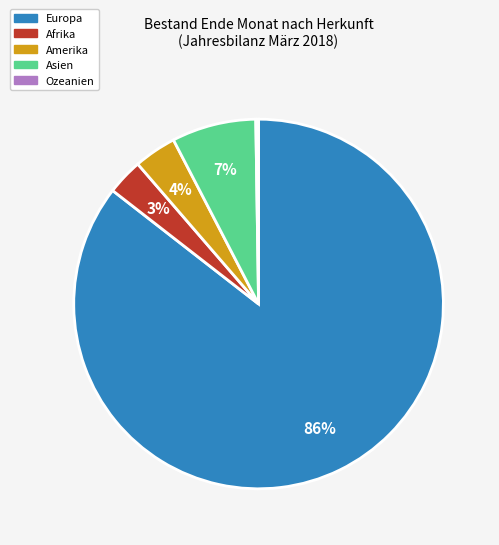

Is there a majority slice in this chart?

Yes